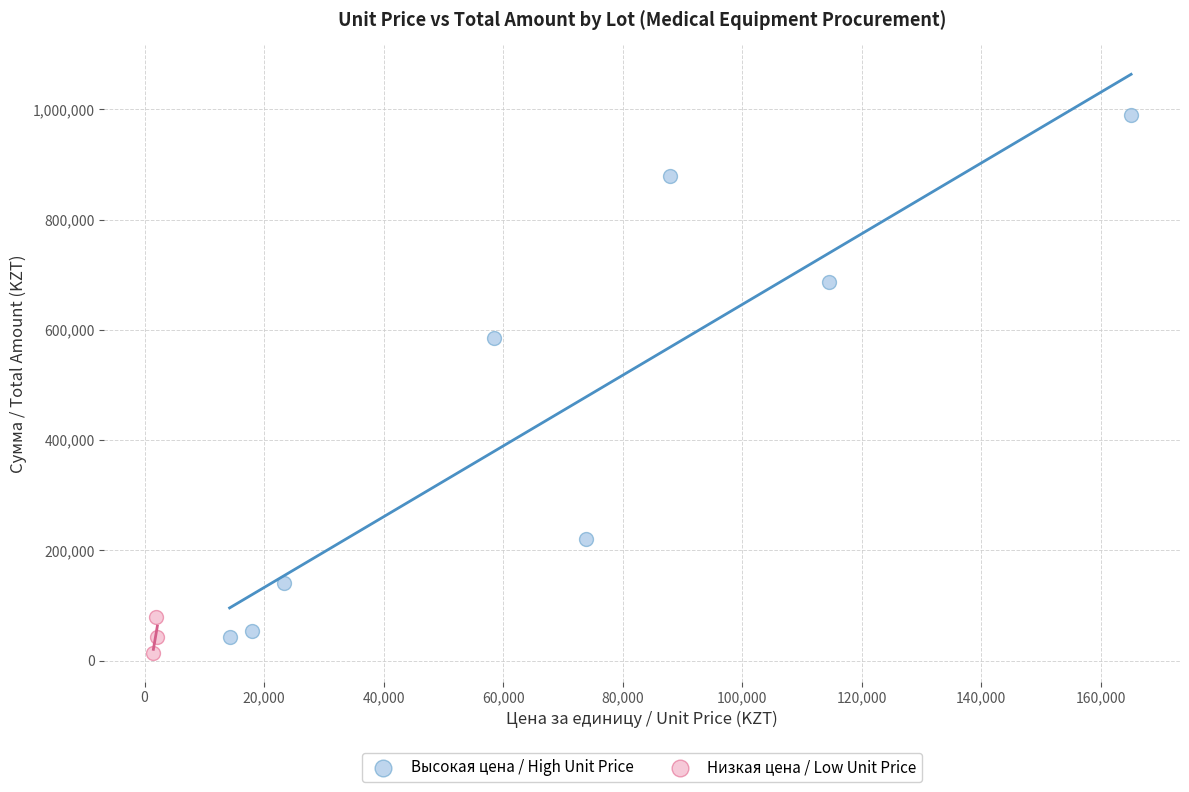

Which series contains the highest Y value?

Высокая цена / High Unit Price